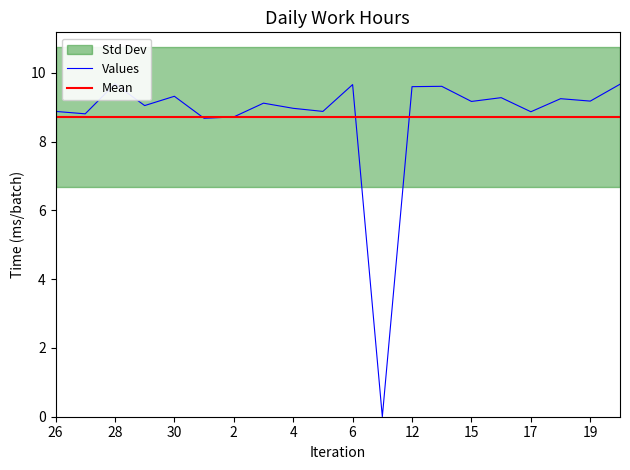

What is the label of the 11th point from the left?

6